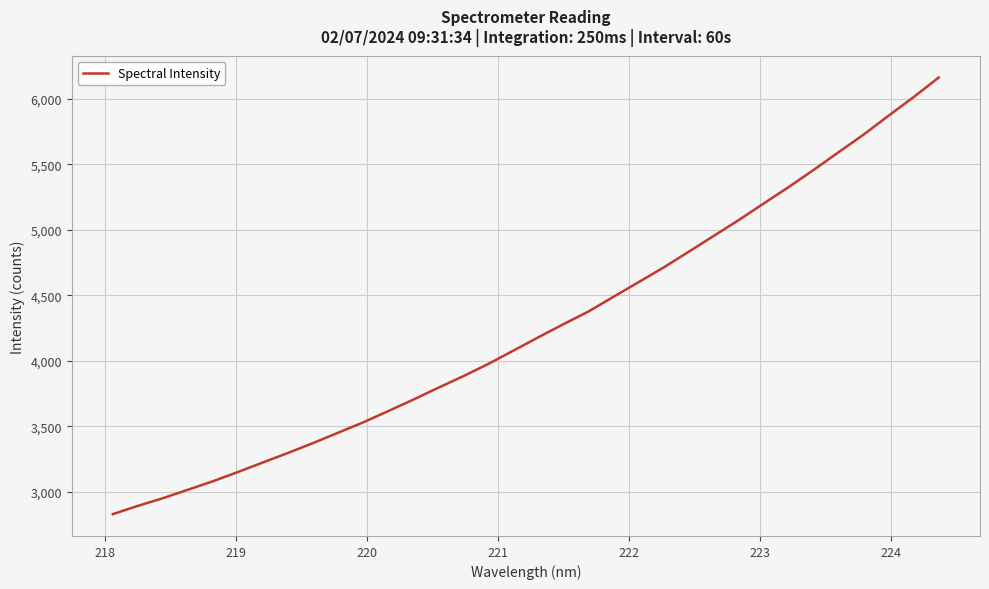

What is the maximum value shown in the chart?

6161.5